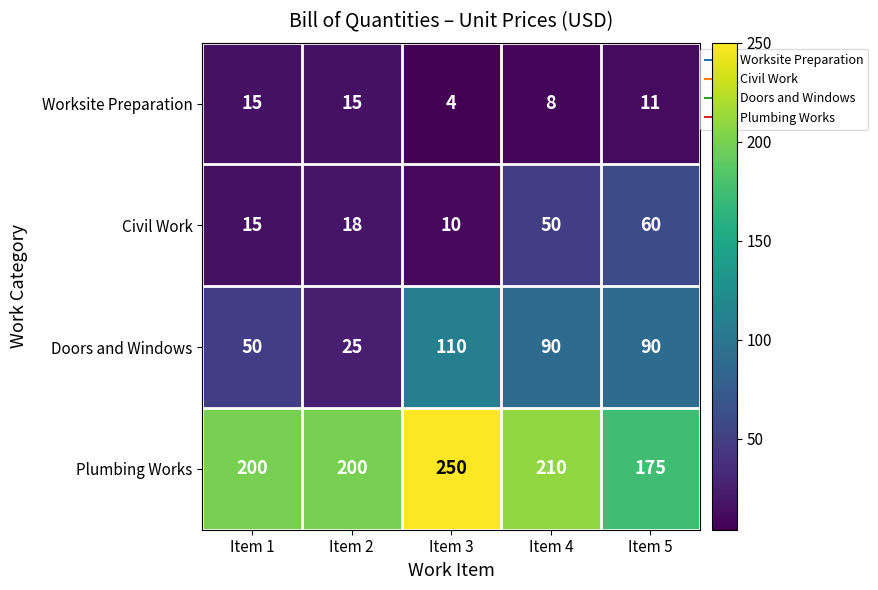

What is the difference between the maximum and second lowest values in the Plumbing Works series?

50